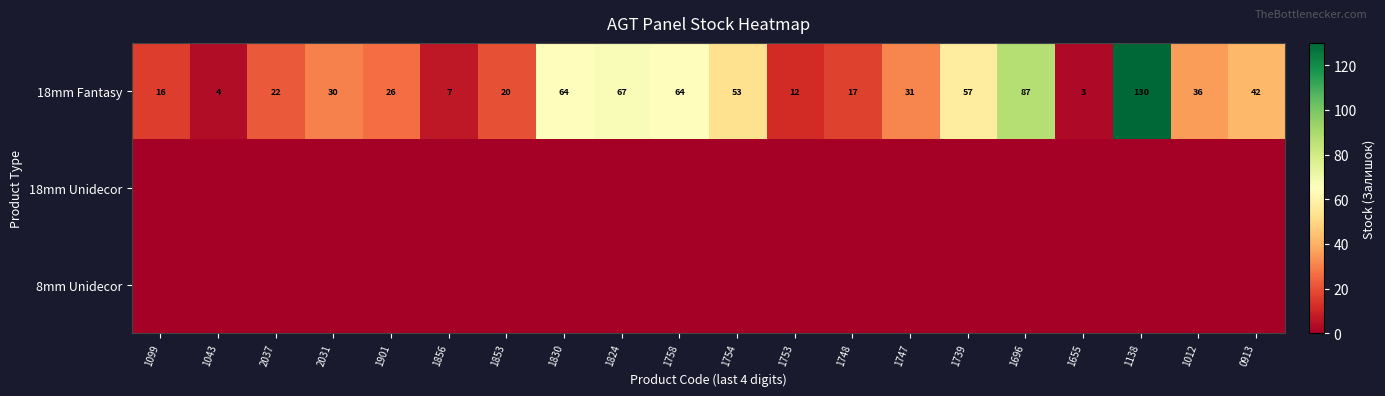

What is the sum of the row_0 values at 2037 and 1138?

152